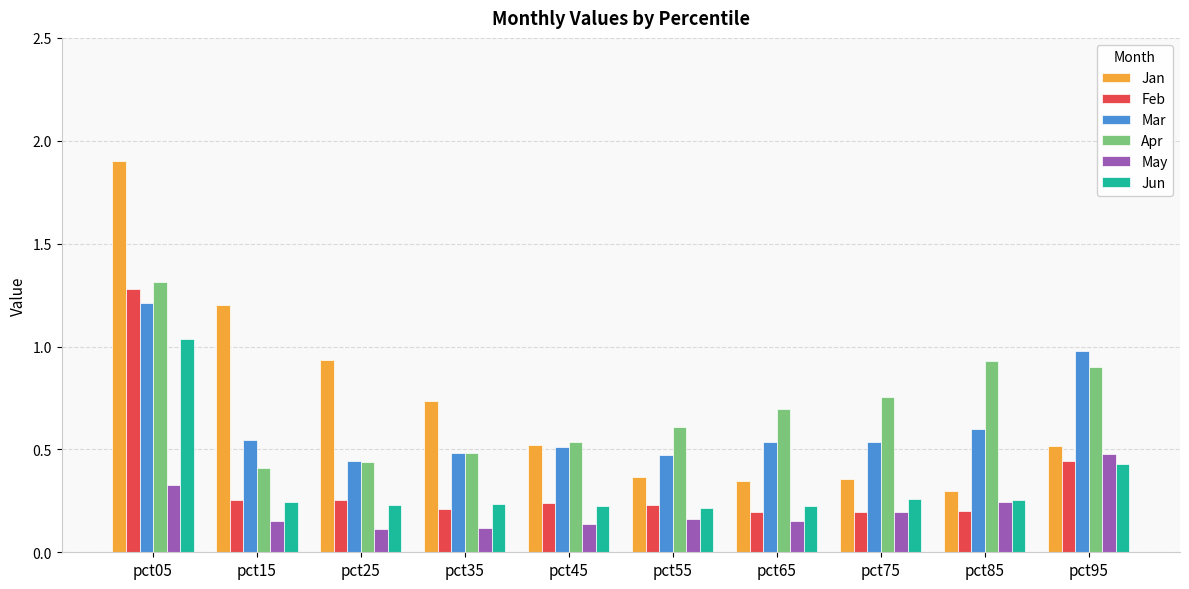

At which category does the chart reach its peak across all series?

pct05